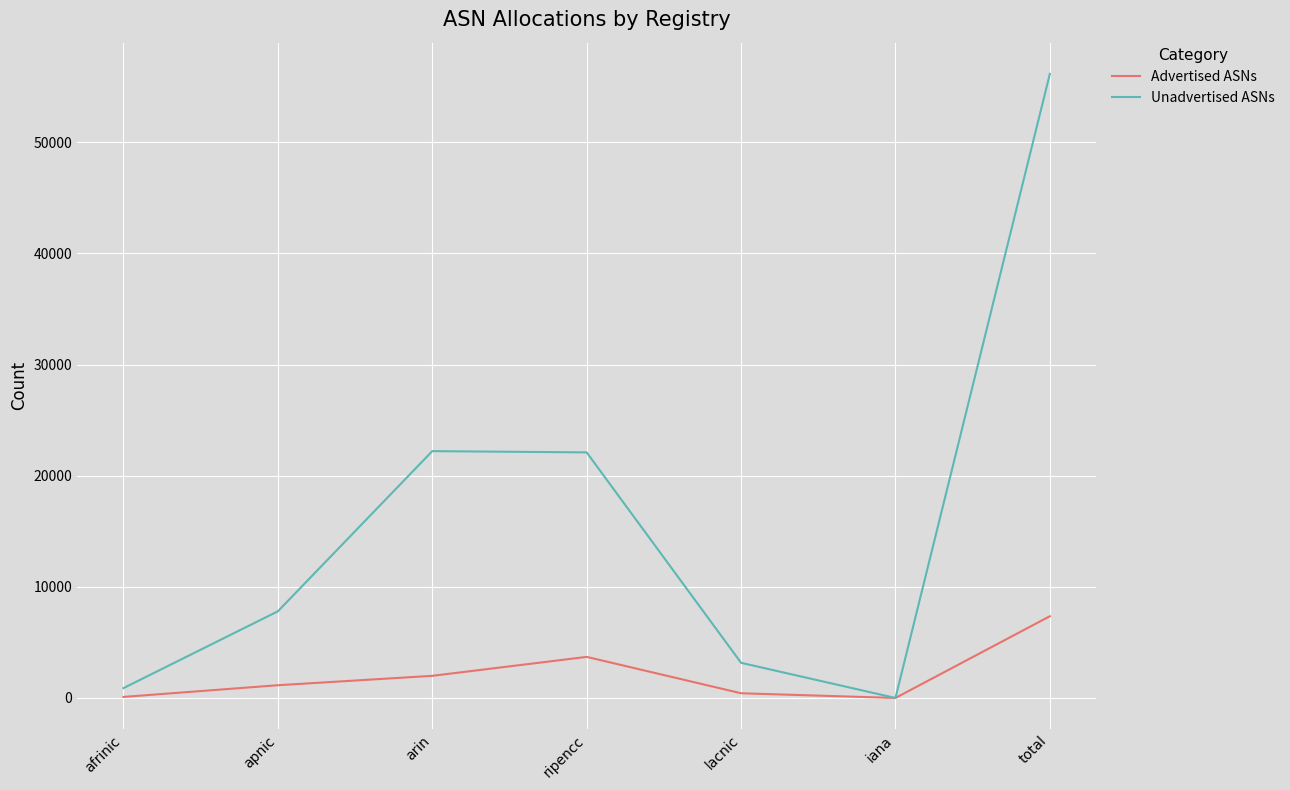

Which series has the largest range (max minus min)?

Unadvertised ASNs